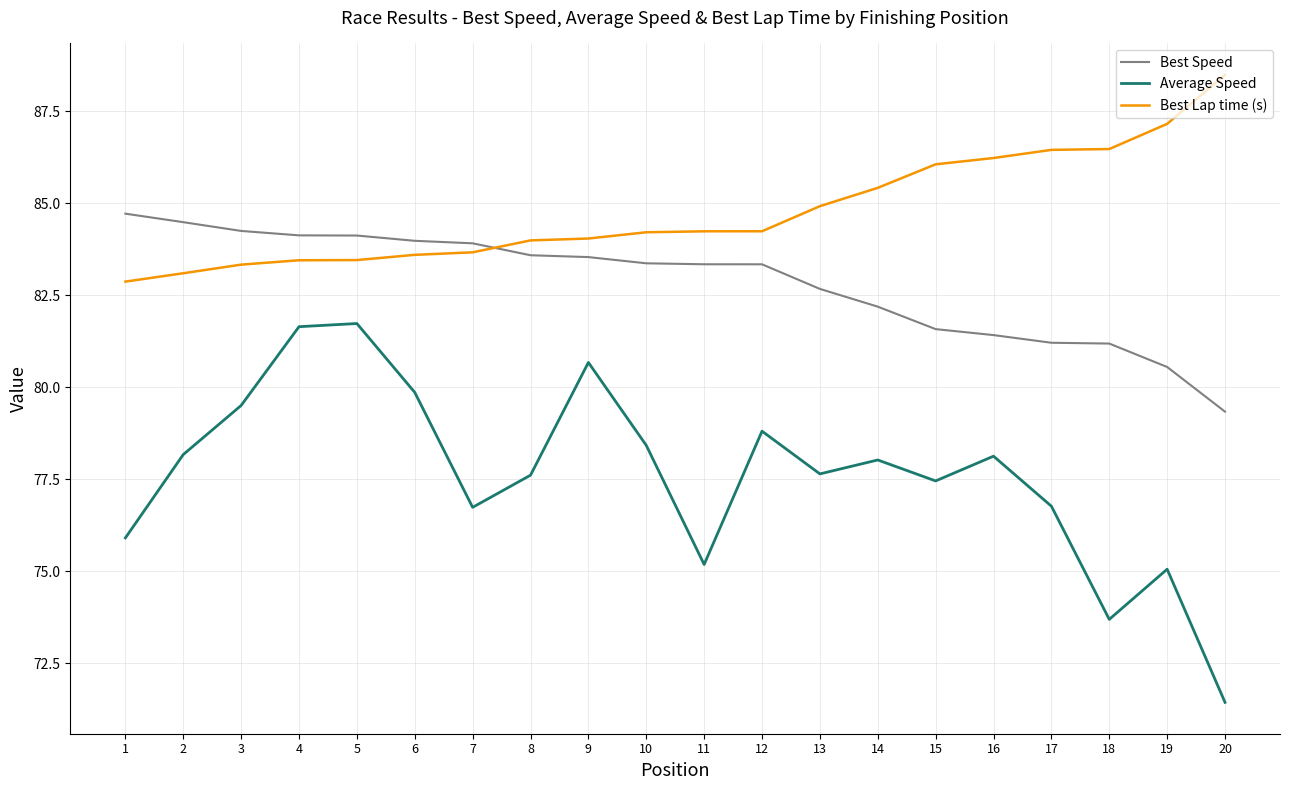

What is the sum of all Average Speed values?

1552.5